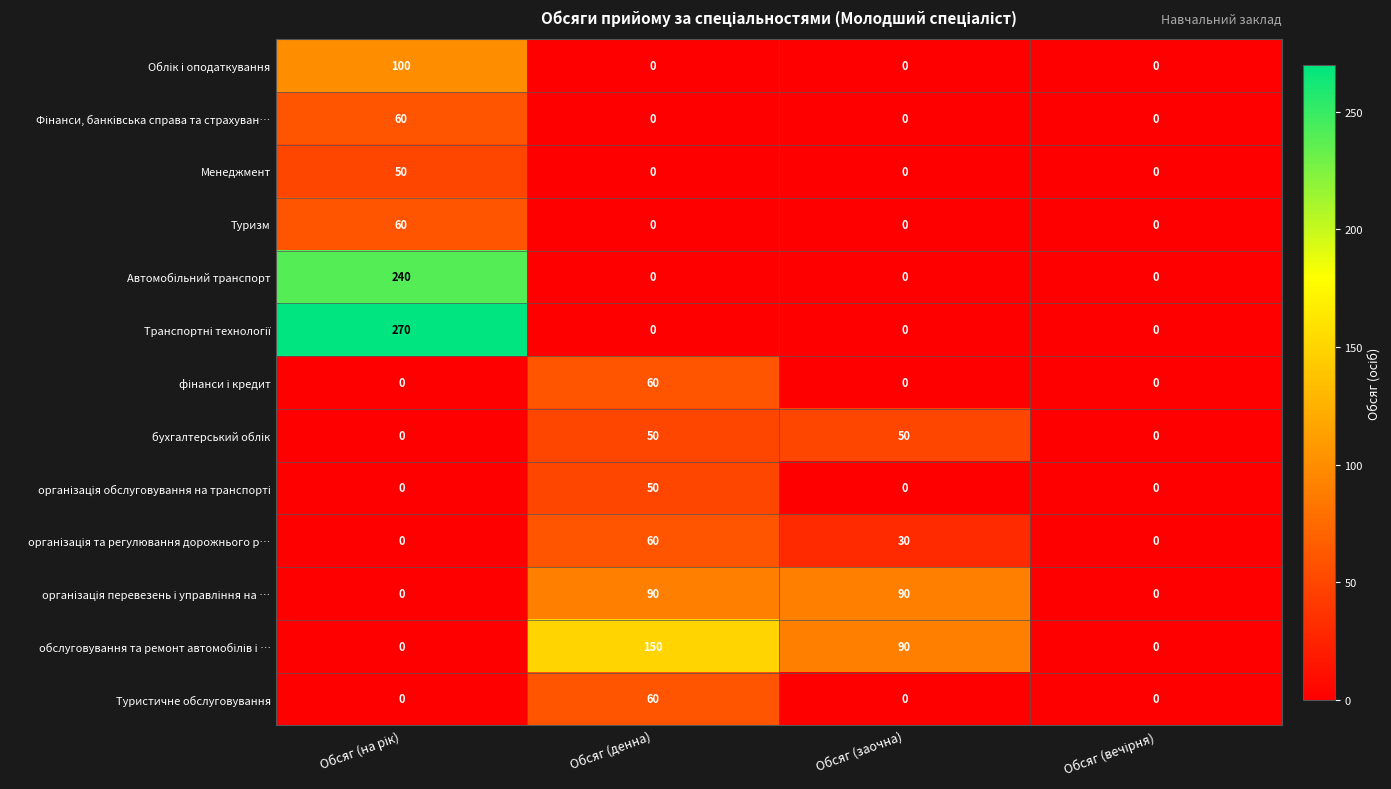

How many data points does each series have?

4